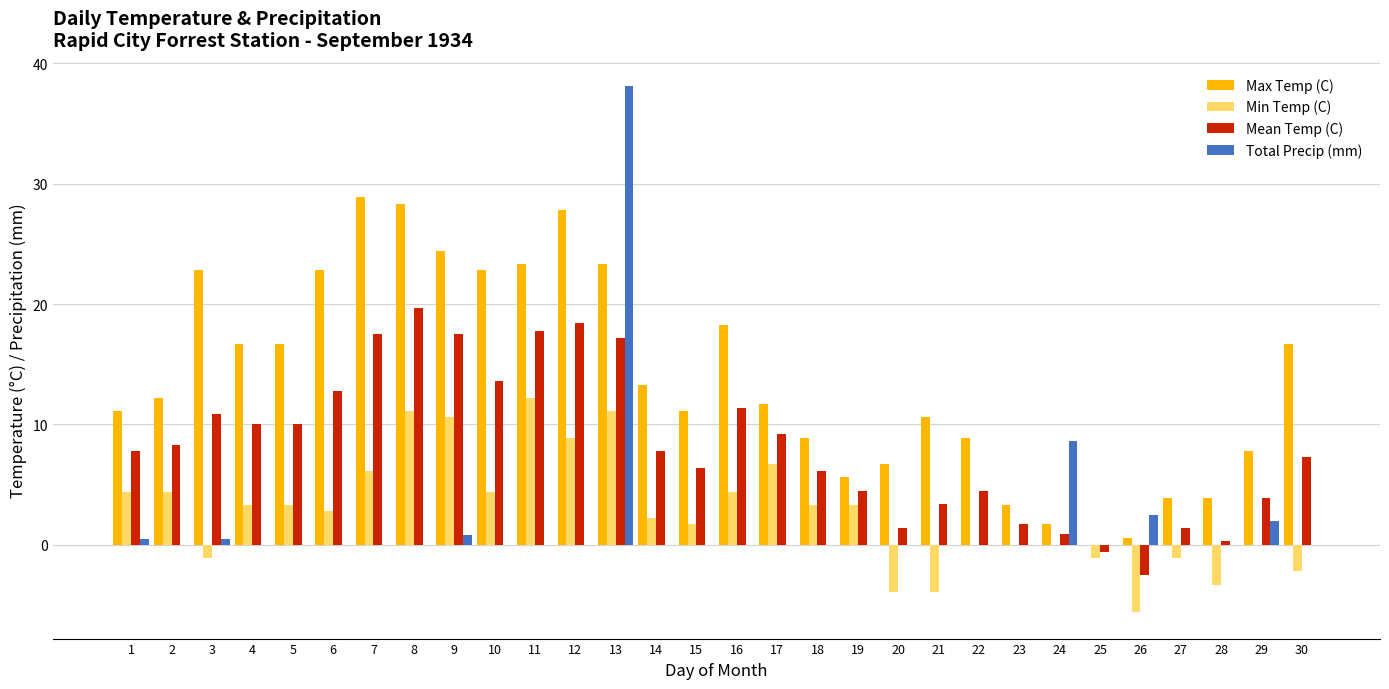

Count the number of data series in this chart.

4